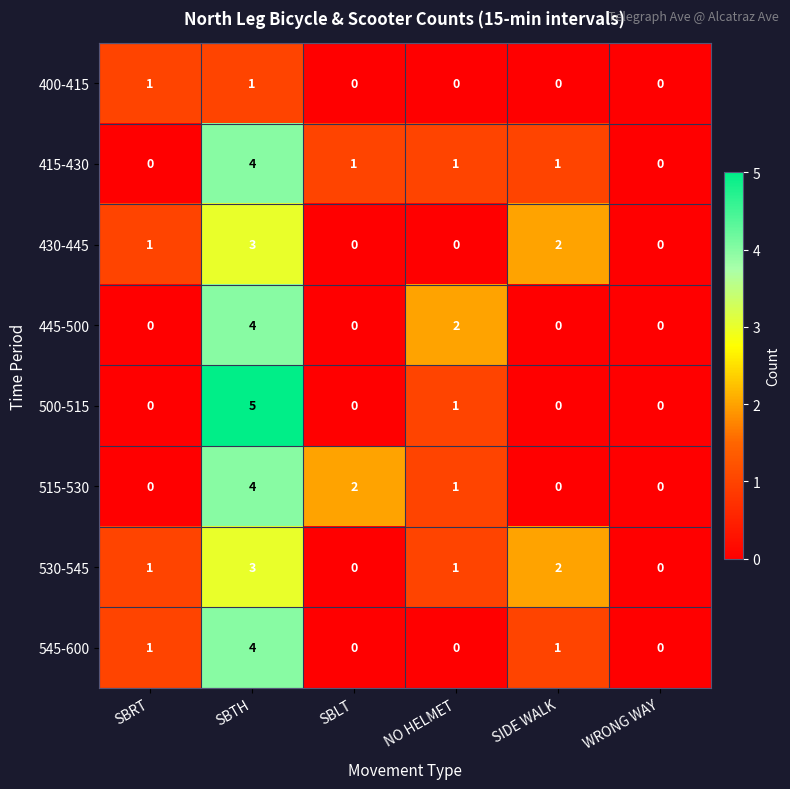

How many 530-545 values are between 0 and 2?

5